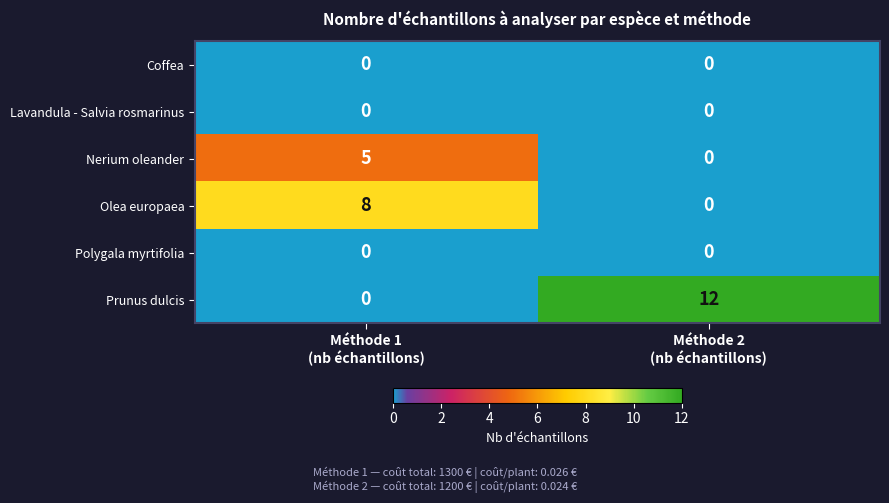

What is the sum of all Nerium oleander values?

5